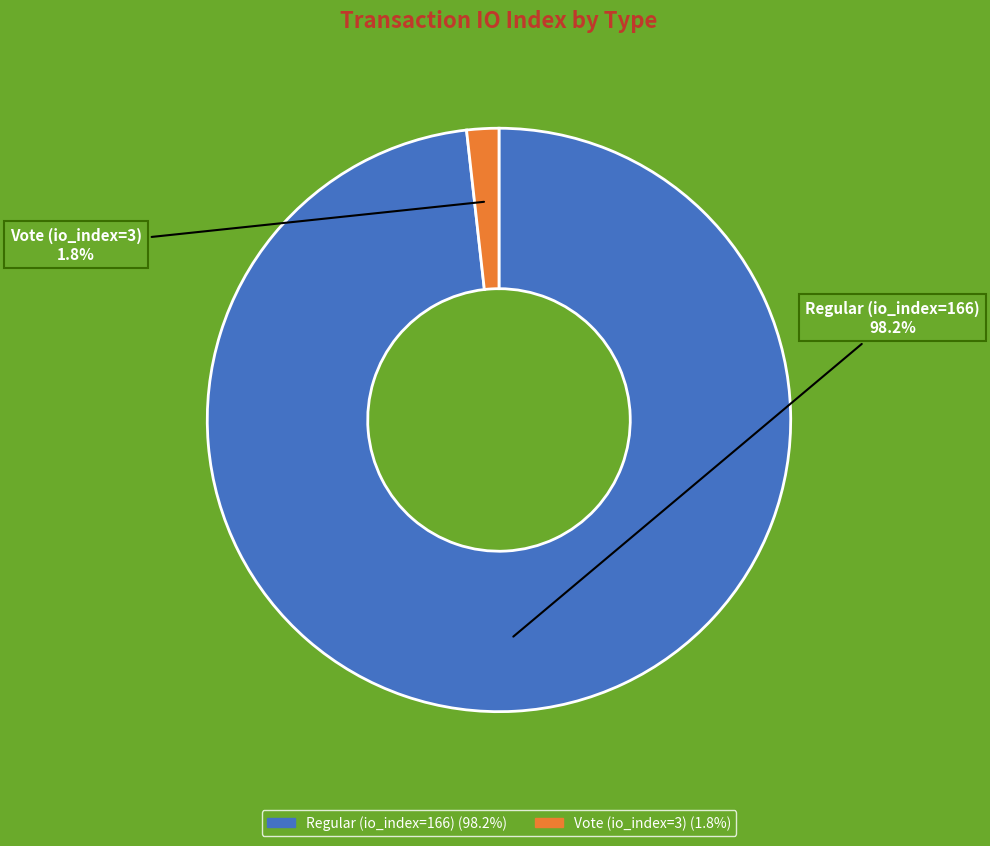

What percentage is NOT represented by Vote (io_index=3)?

98.2%